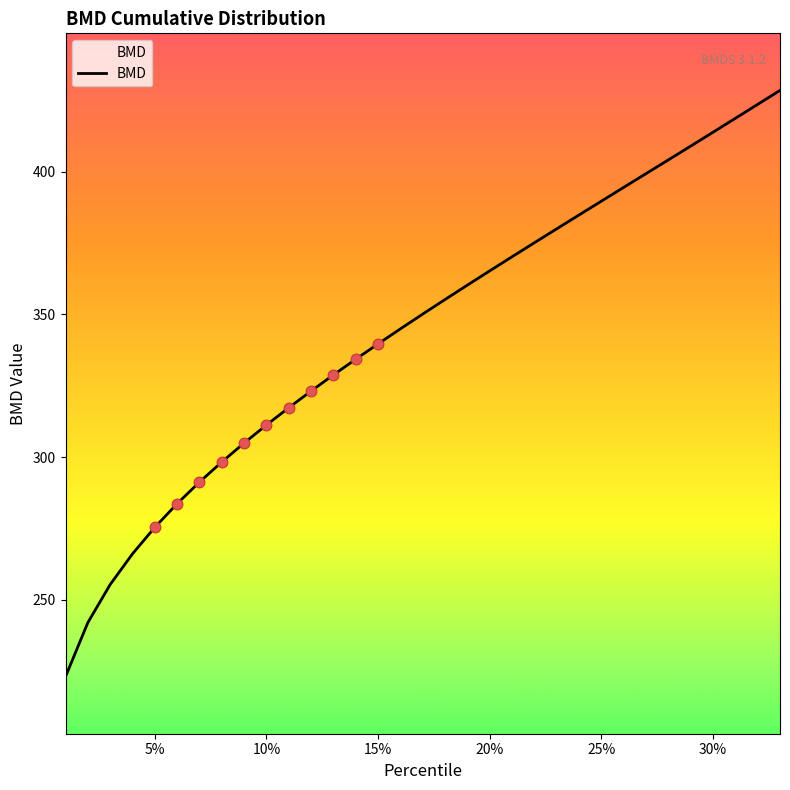

What is the difference between the maximum and minimum values?

205.5